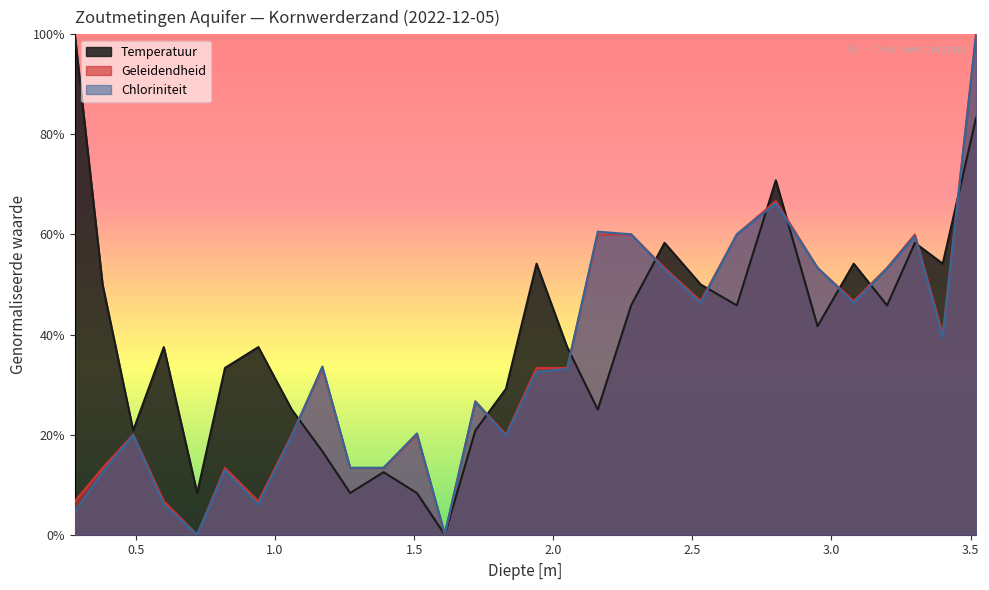

How many data points in Geleidendheid are above 0?

27